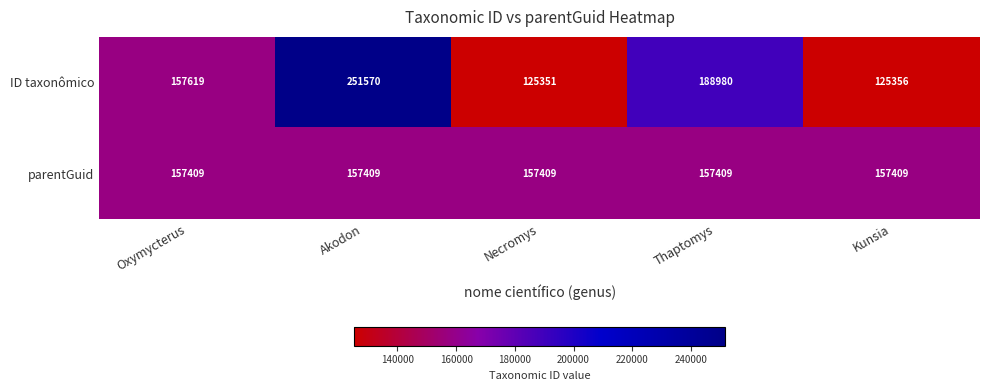

At how many categories does at least one series exceed 193825?

1